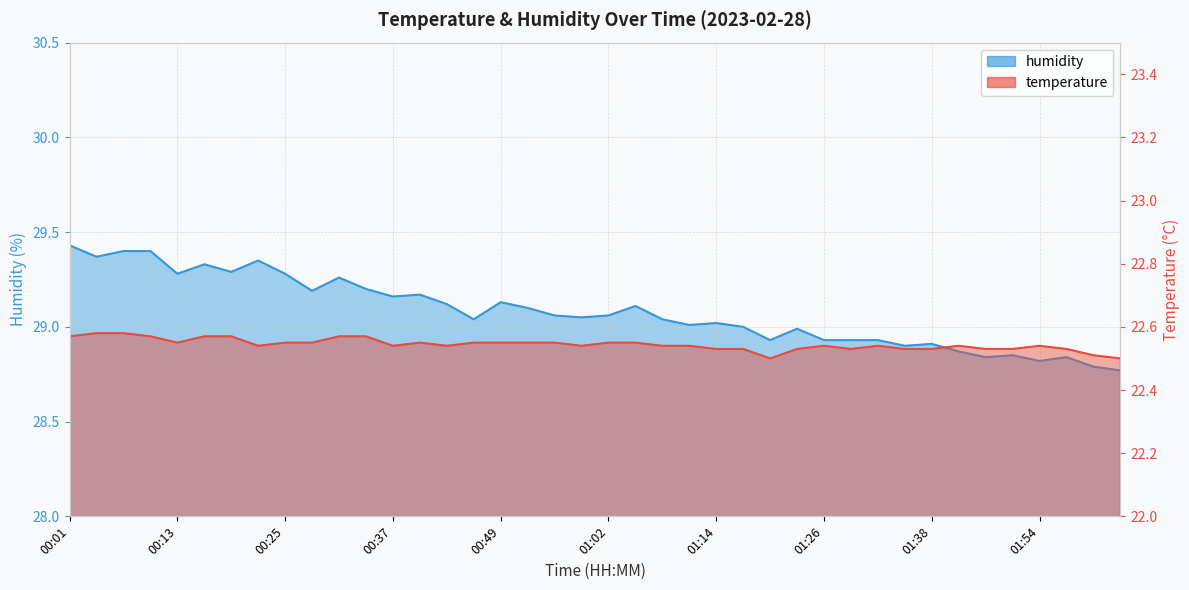

The temperature series shows 5.6 at 00:19. True or false?

False